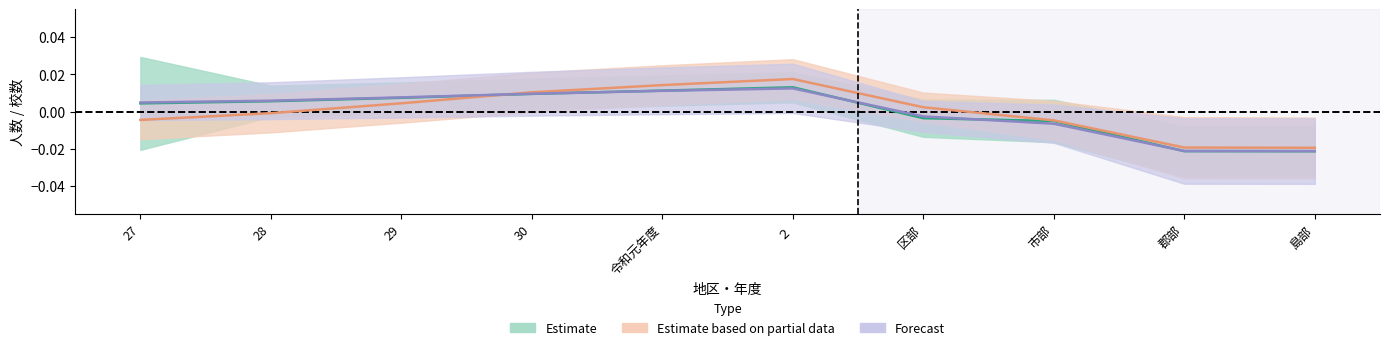

How many lines are shown in the chart?

3